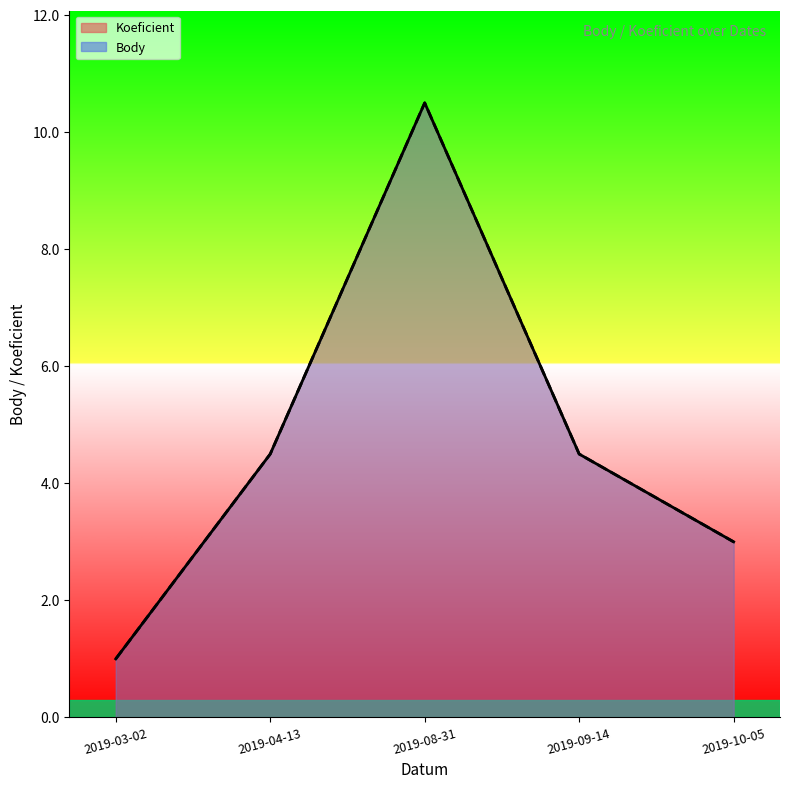

Read the Body value at 2019-04-13.

4.5